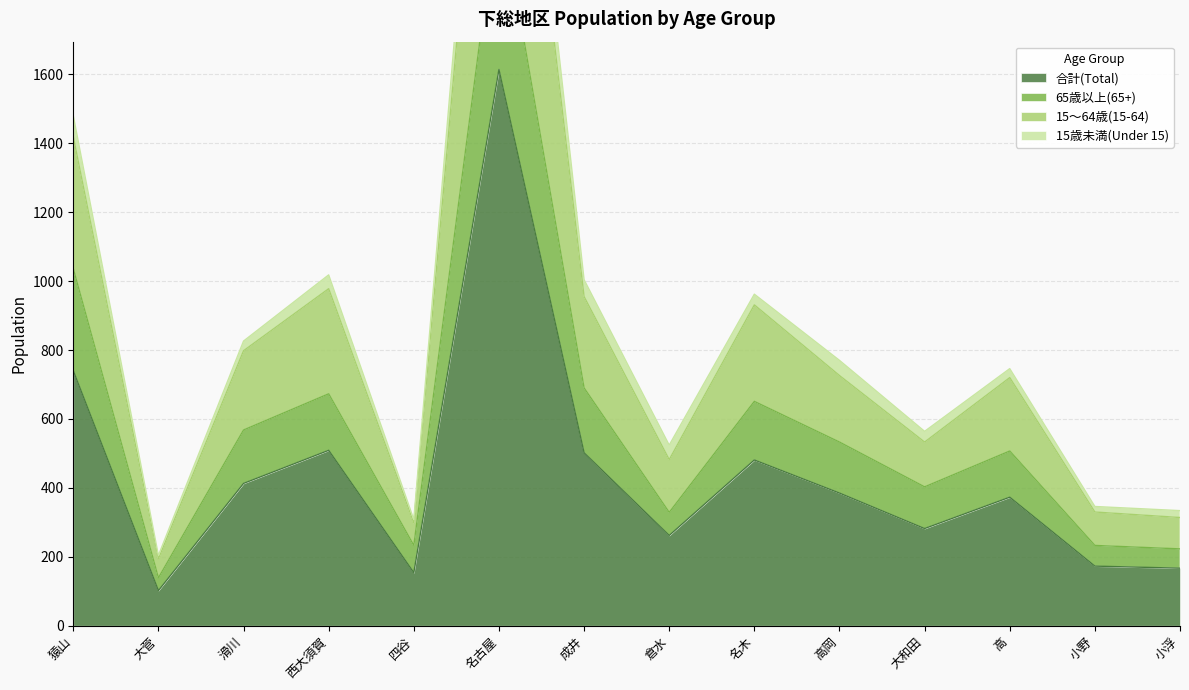

At how many categories does at least one series exceed 1239?

2